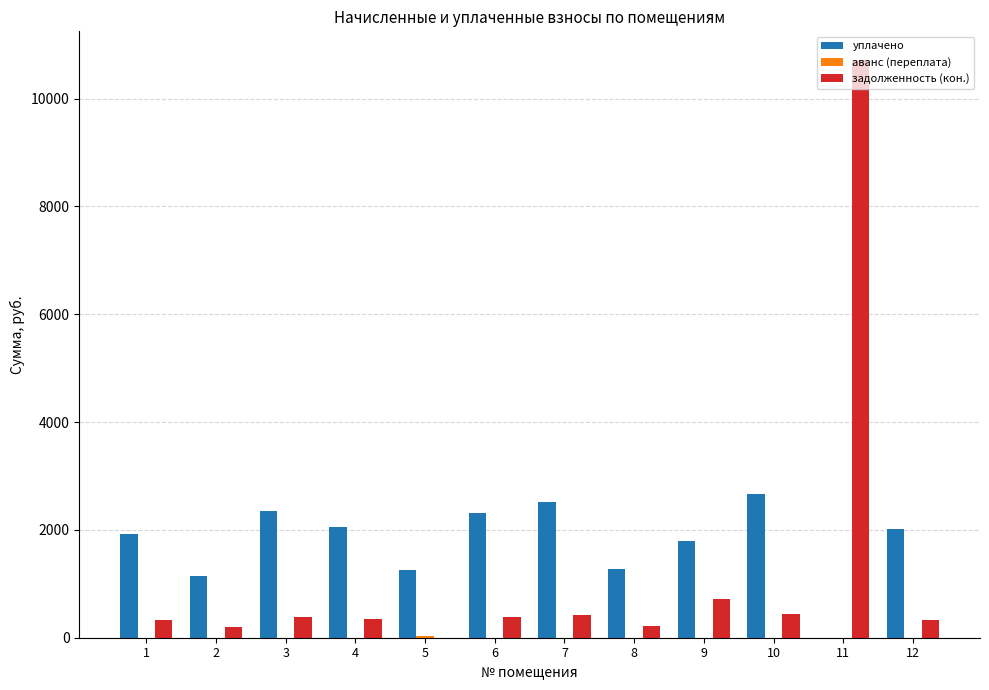

How many values in уплачено are above zero?

11